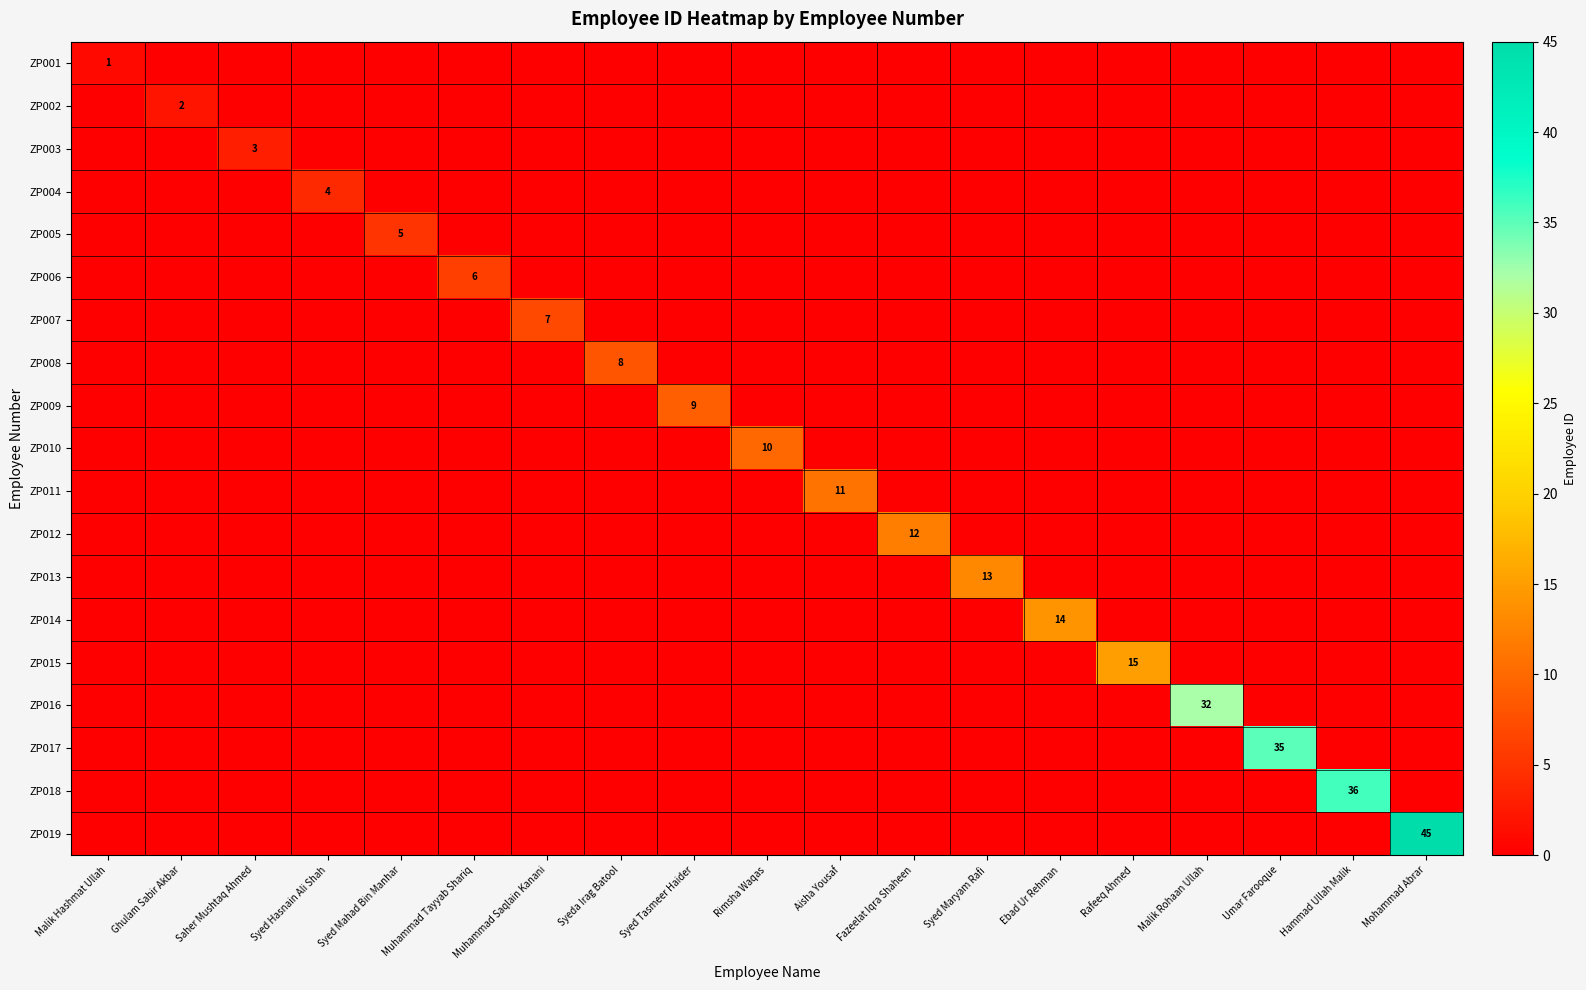

At how many categories does at least one series exceed 27?

4